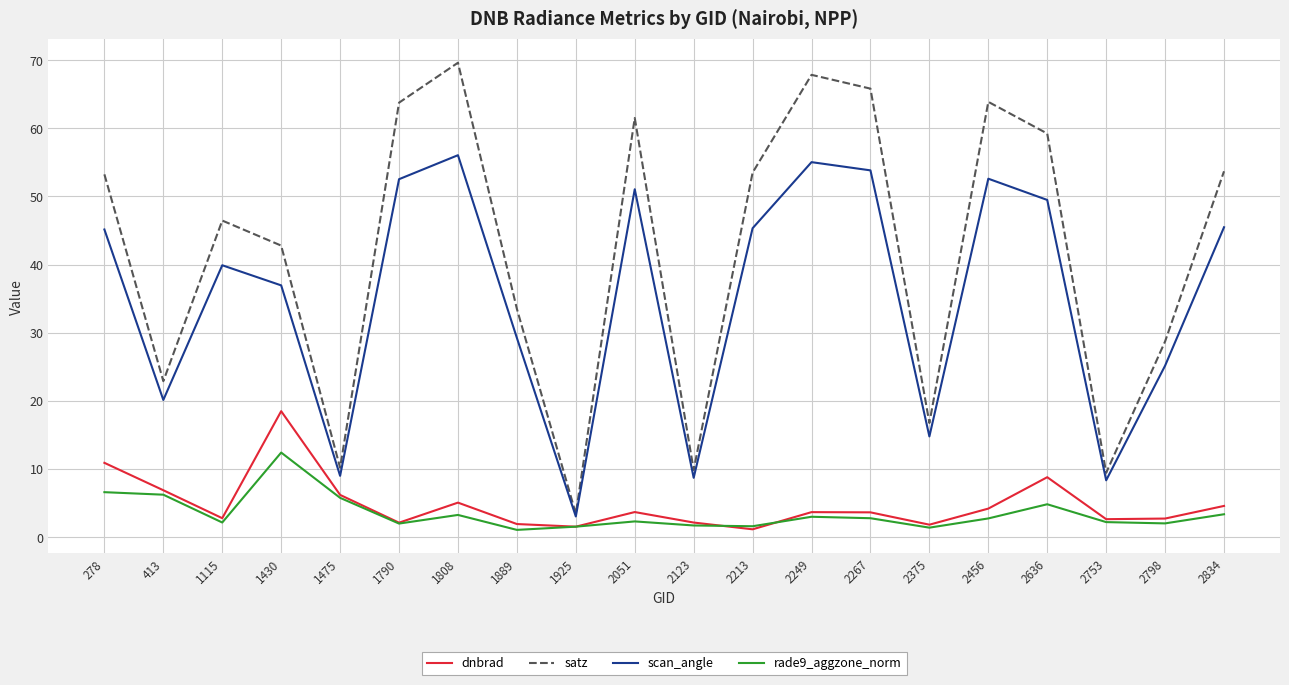

In scan_angle, how many points are lower than both neighbors (excluding endpoints)?

6